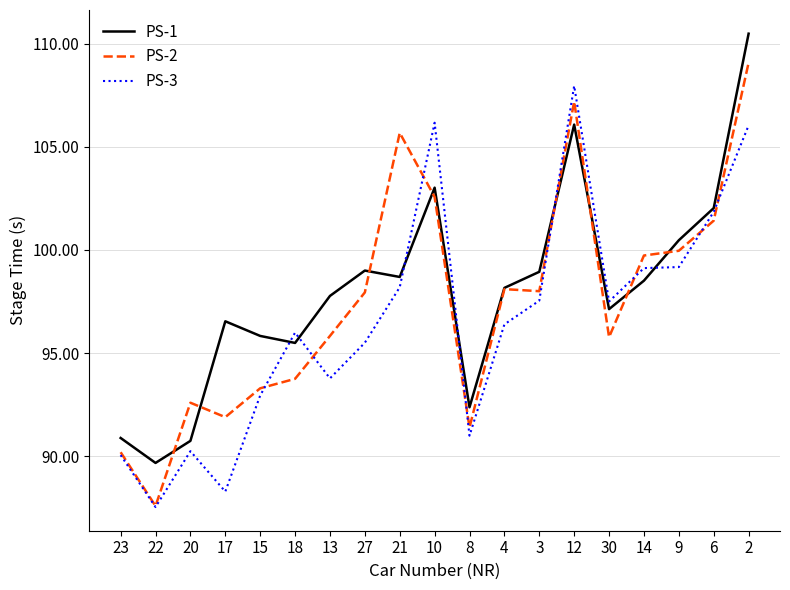

Does the chart have visible grid lines?

Yes